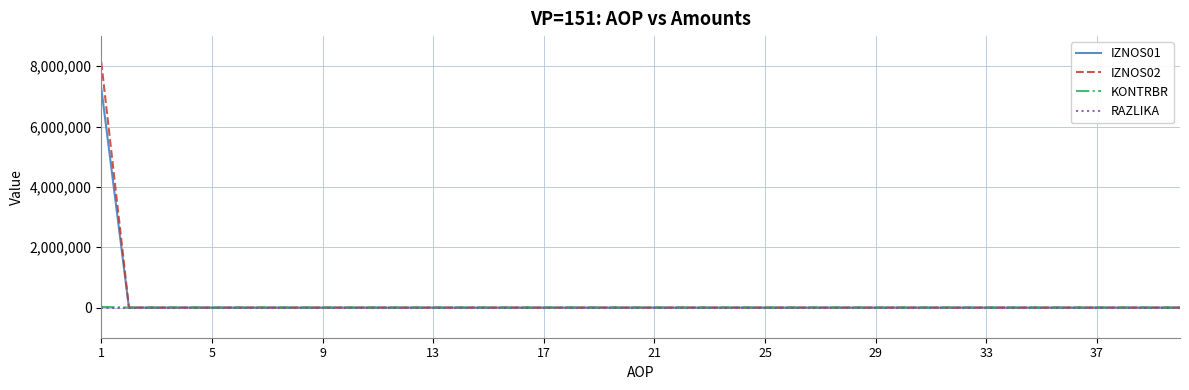

Which series has the widest spread of values?

IZNOS02